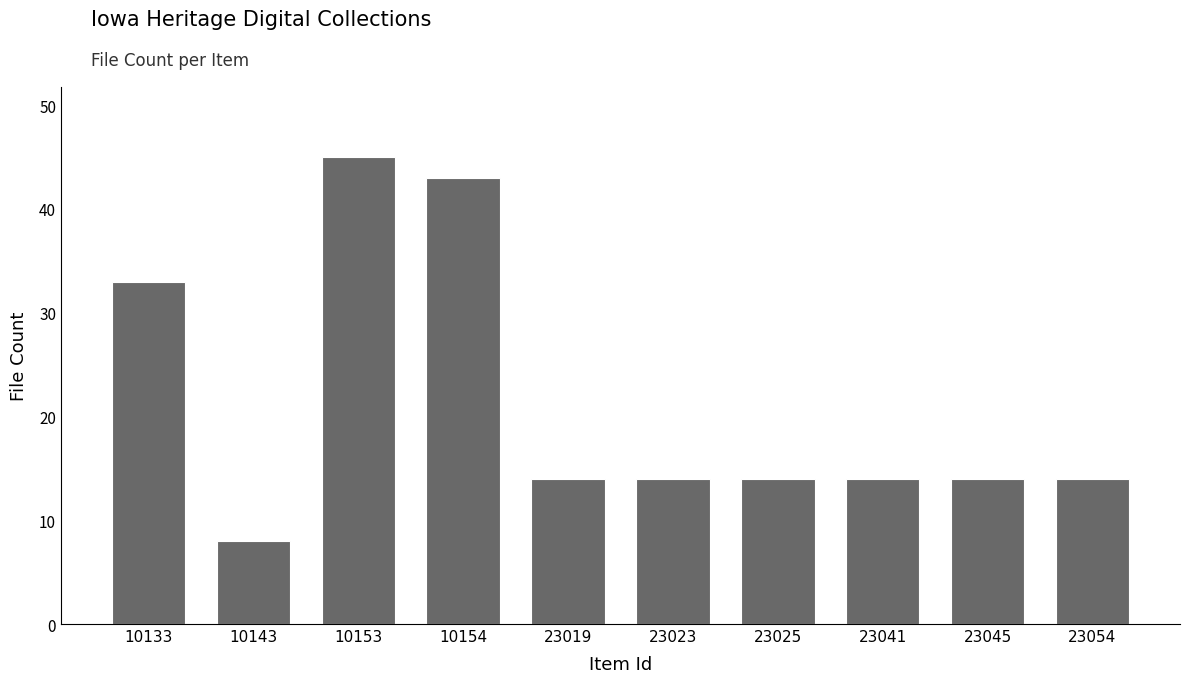

What is the minimum value shown in the chart?

8